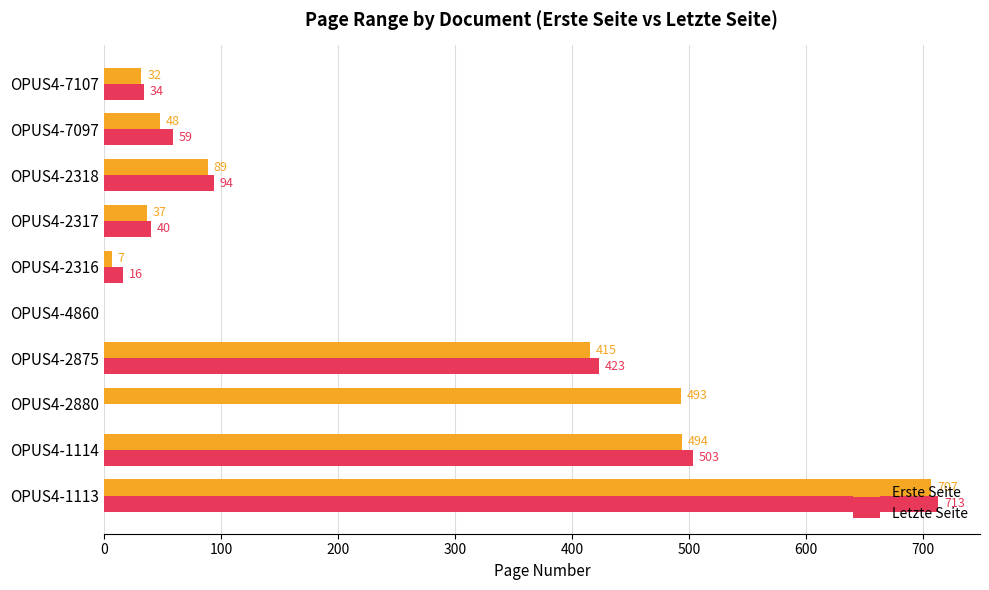

The Letzte Seite series shows 503 at OPUS4-1114. True or false?

True